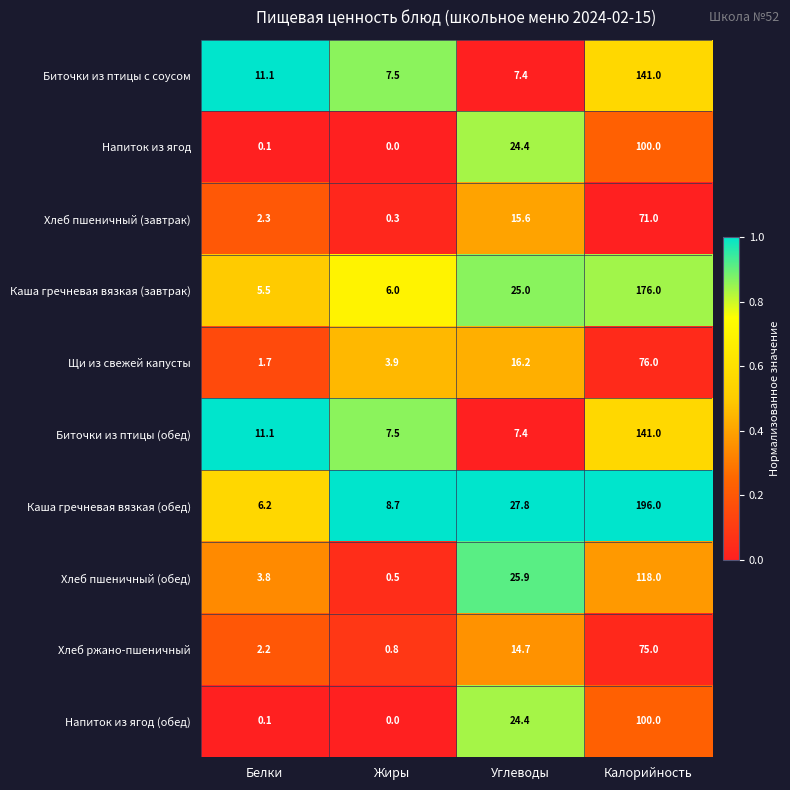

Where does the Хлеб пшеничный (завтрак) series first go above 15?

Углеводы